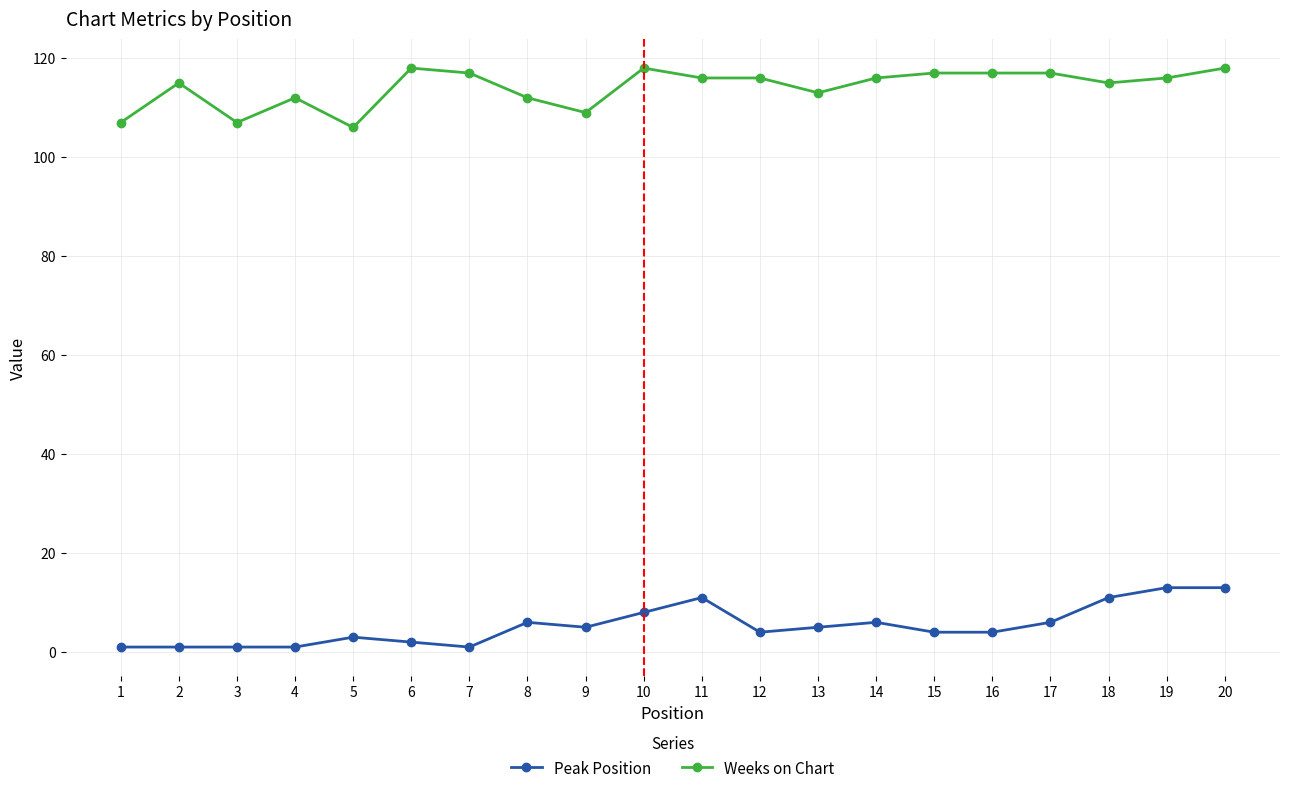

What is the highest value of the Weeks on Chart series?

118